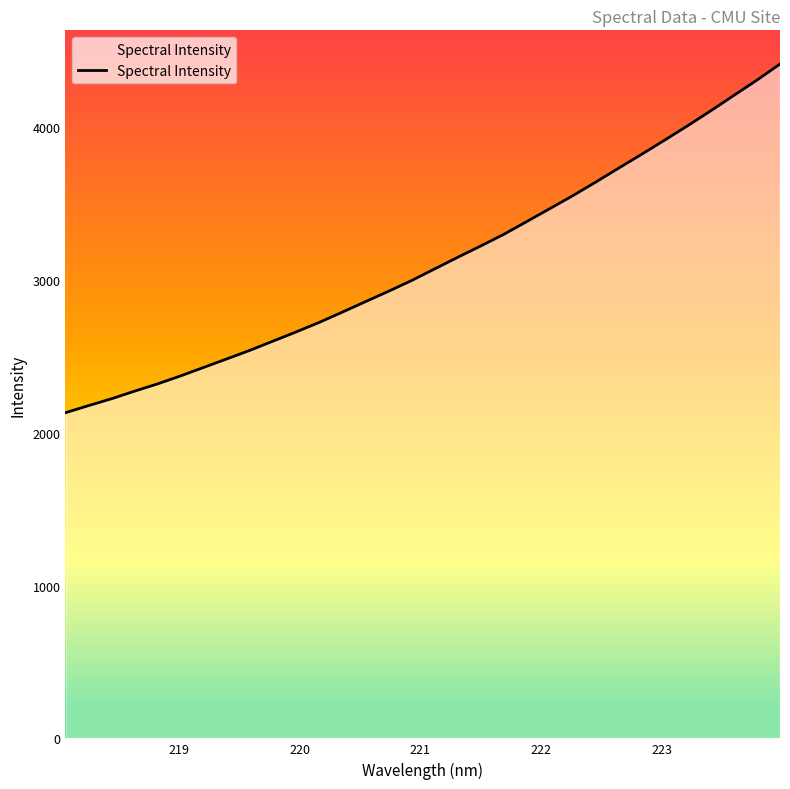

Does the chart have visible grid lines?

No